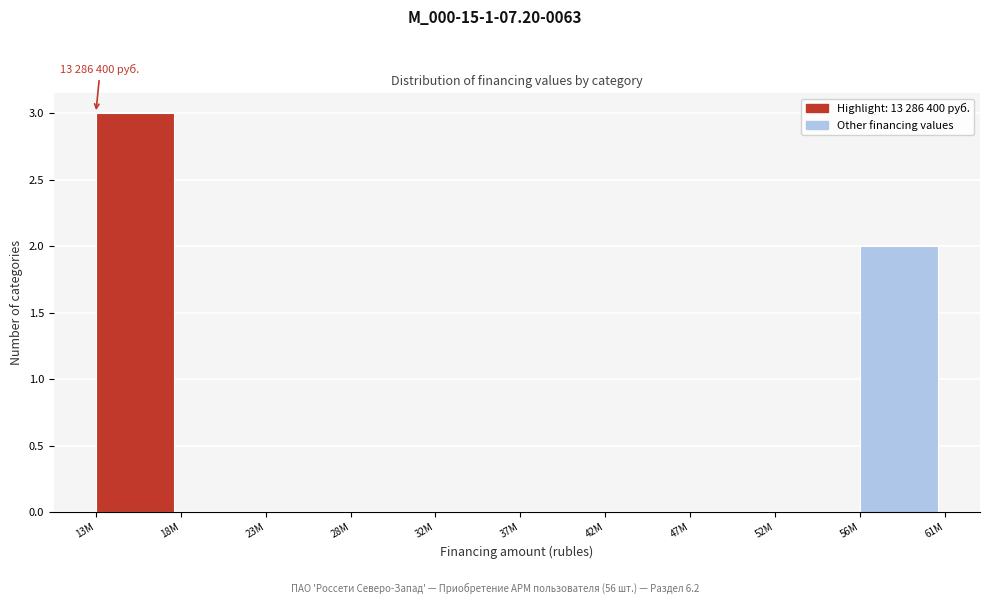

Reading right to left, what are all the values shown in this chart?

56M=2	52M=0	47M=0	42M=0	37M=0	32M=0	28M=0	23M=0	18M=0	13M=3